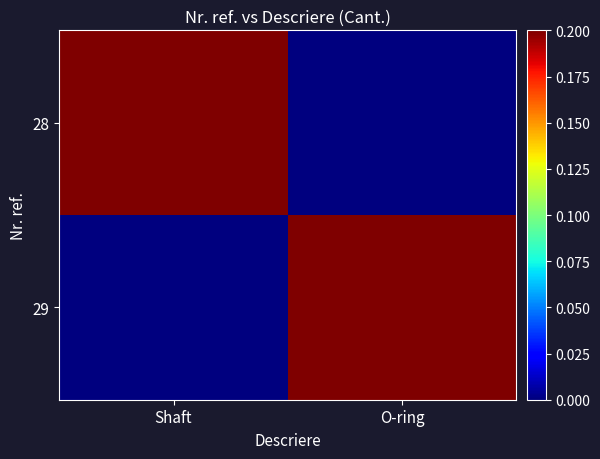

What is the spread (max minus min) of values at Shaft?

1